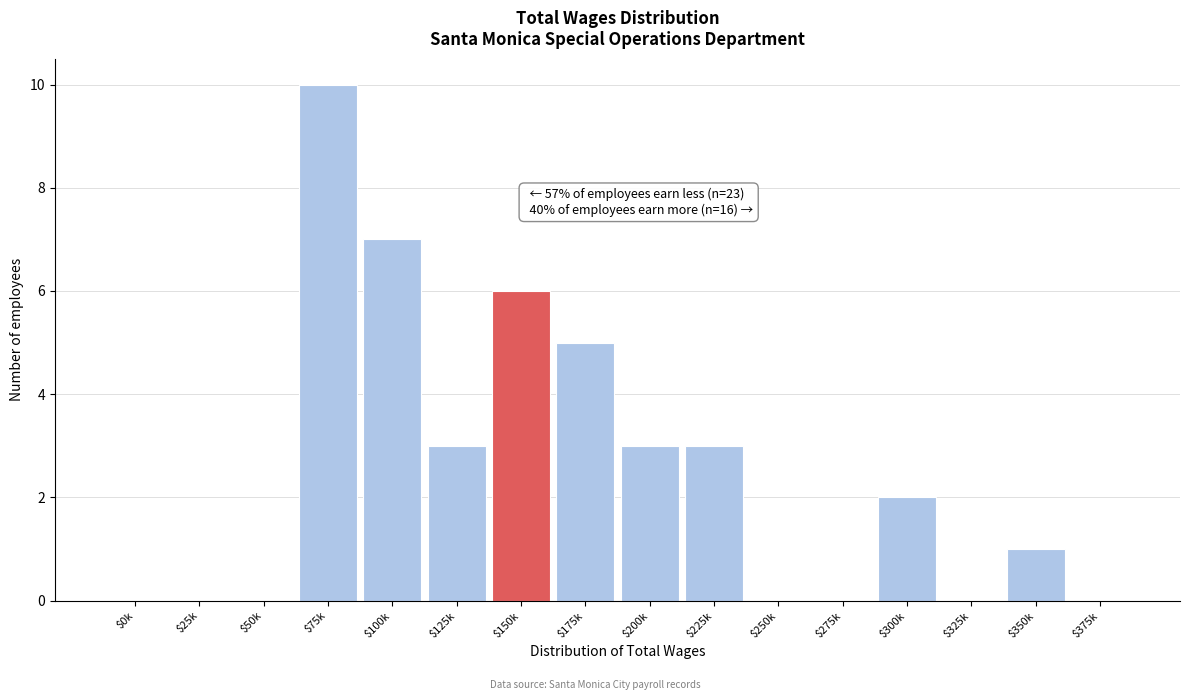

At which category does the chart reach its peak across all series?

$75k